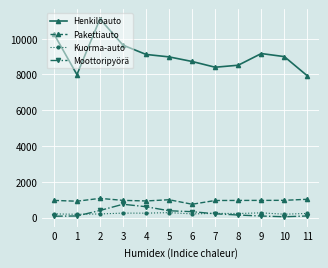

True or false: Moottoripyörä has more than 0 interior local peaks.

True